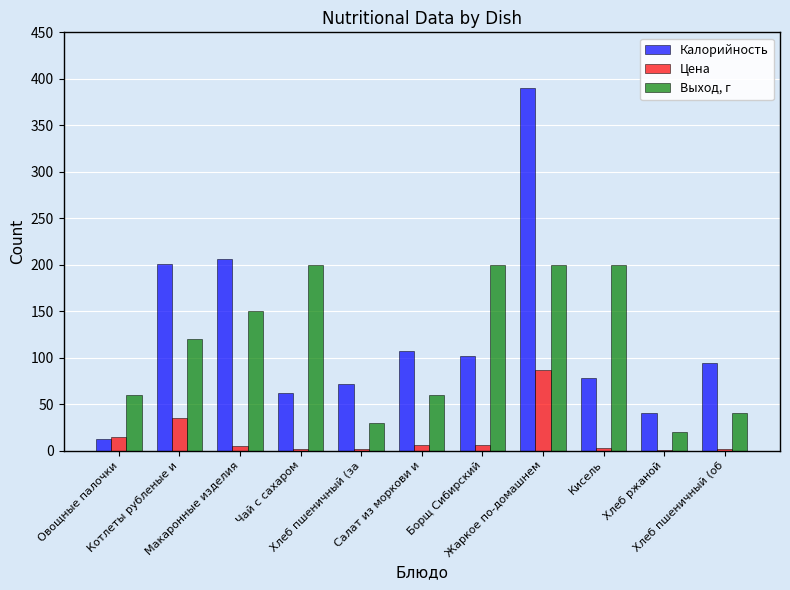

Where is Калорийность nearest to the value 201?

Котлеты рубленые и